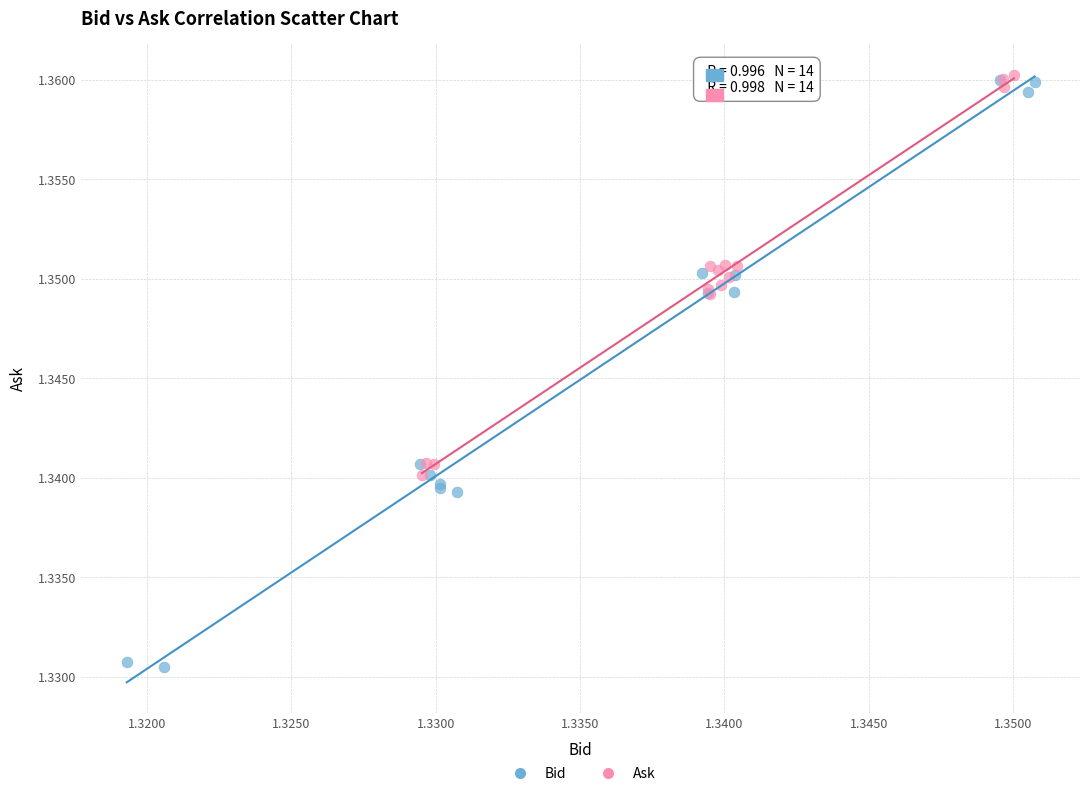

Which series has the largest Y range (max minus min)?

Bid